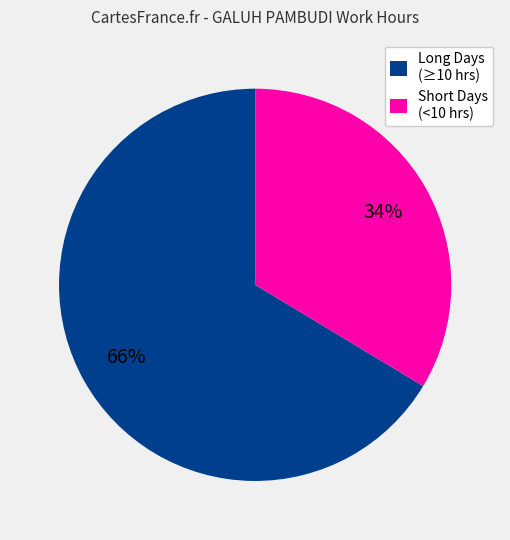

Does any single category account for the majority?

Yes